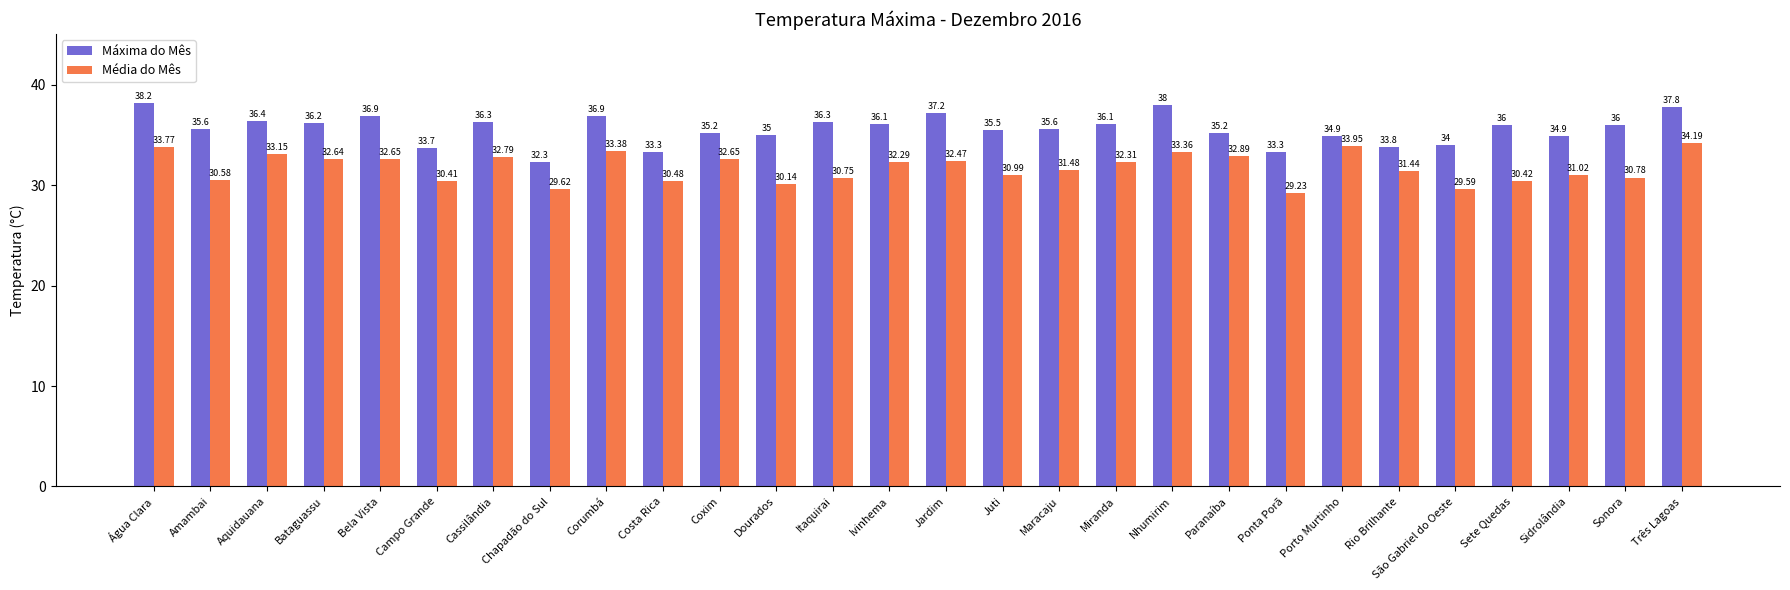

What position from the right is Amambai?

27